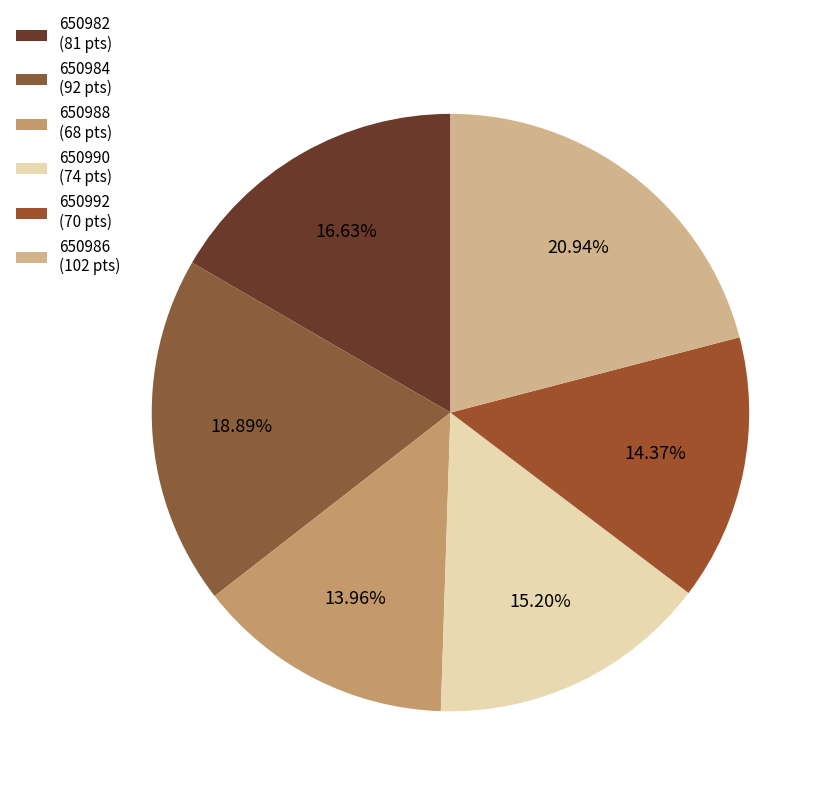

Rank the categories by value from highest to lowest.

650986, 650984, 650982, 650990, 650992, 650988